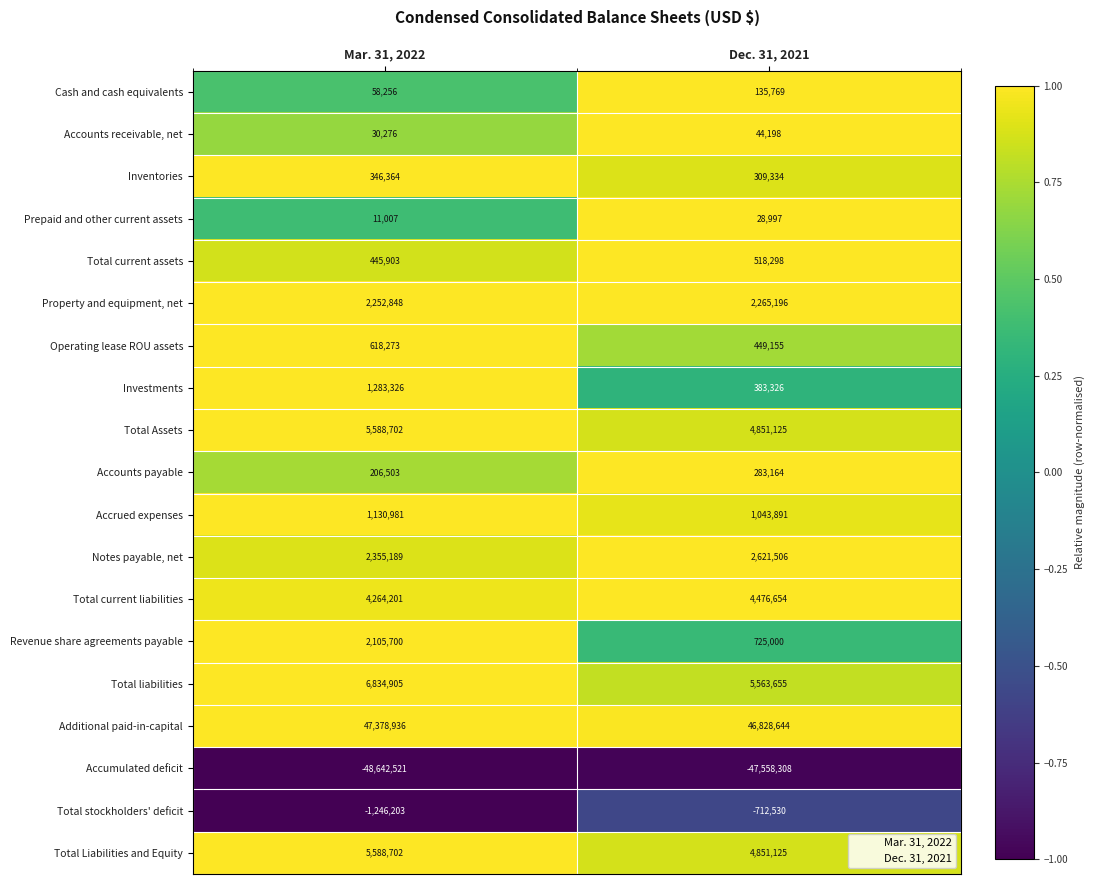

What is the difference between the Investments values at Mar. 31, 2022 and Dec. 31, 2021?

900000